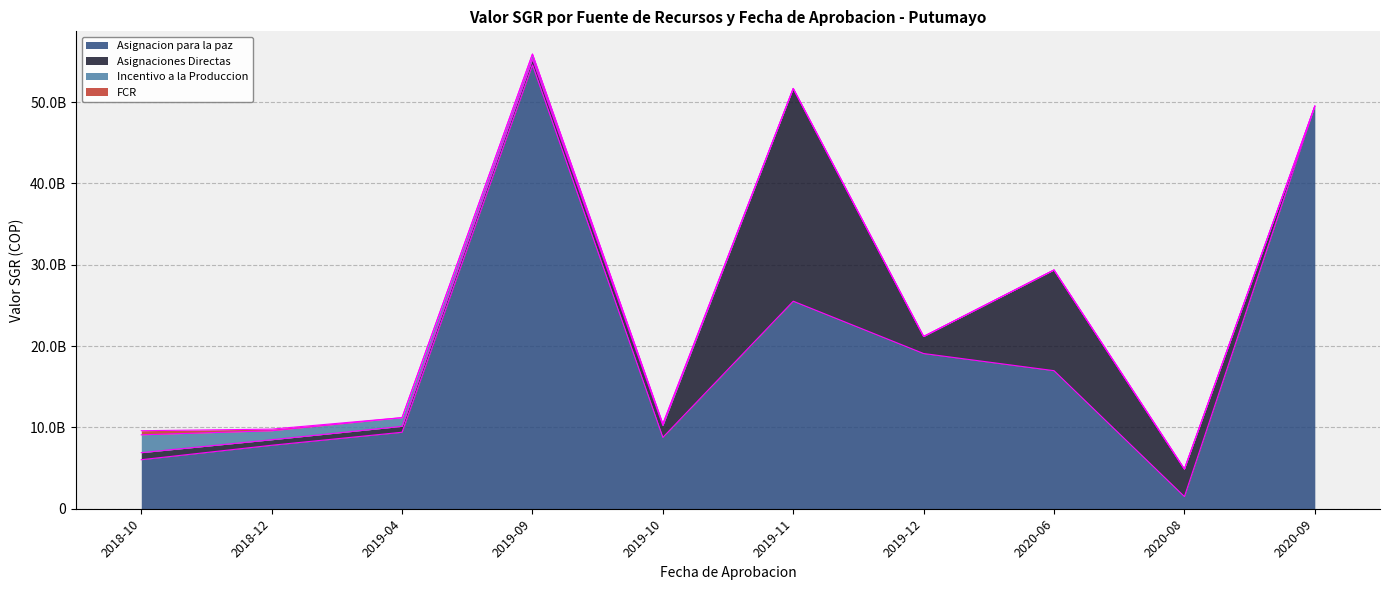

True or false: FCR has a value of 0.0 at 2019-10.

True